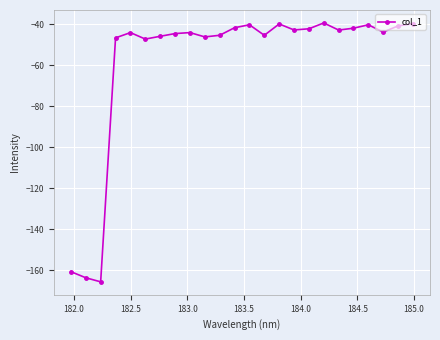

True or false: there are more than 1 points higher than both neighbors.

True